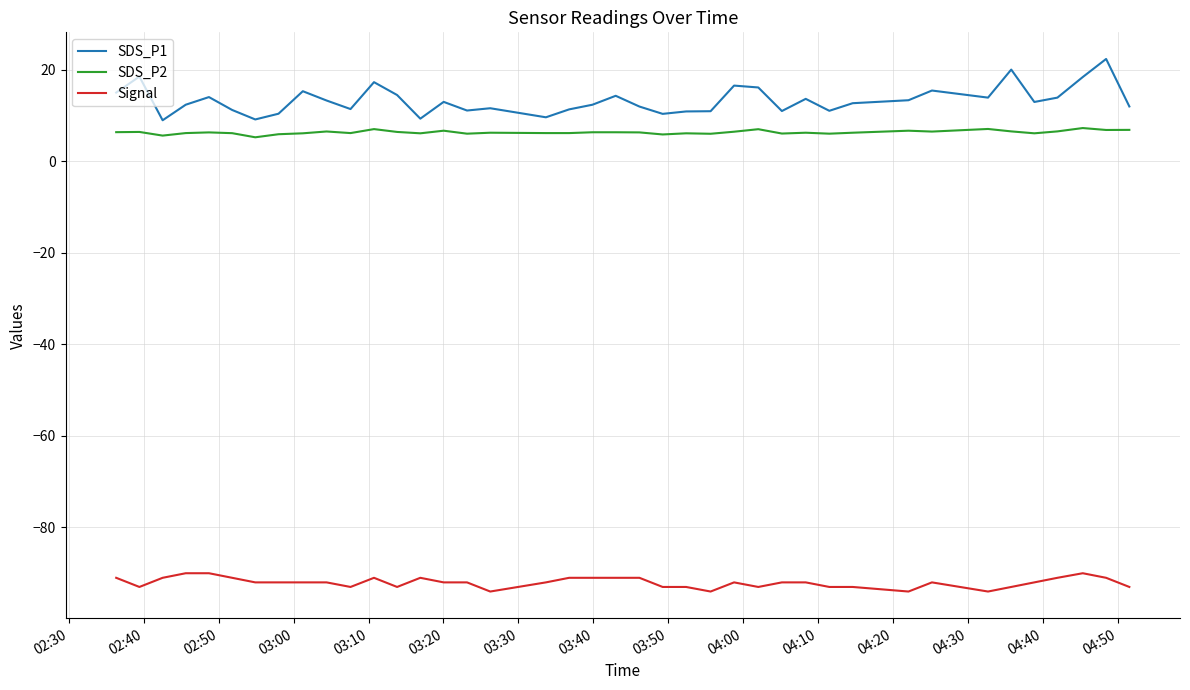

What is the difference between the maximum and minimum values in the SDS_P1 series?

13.4